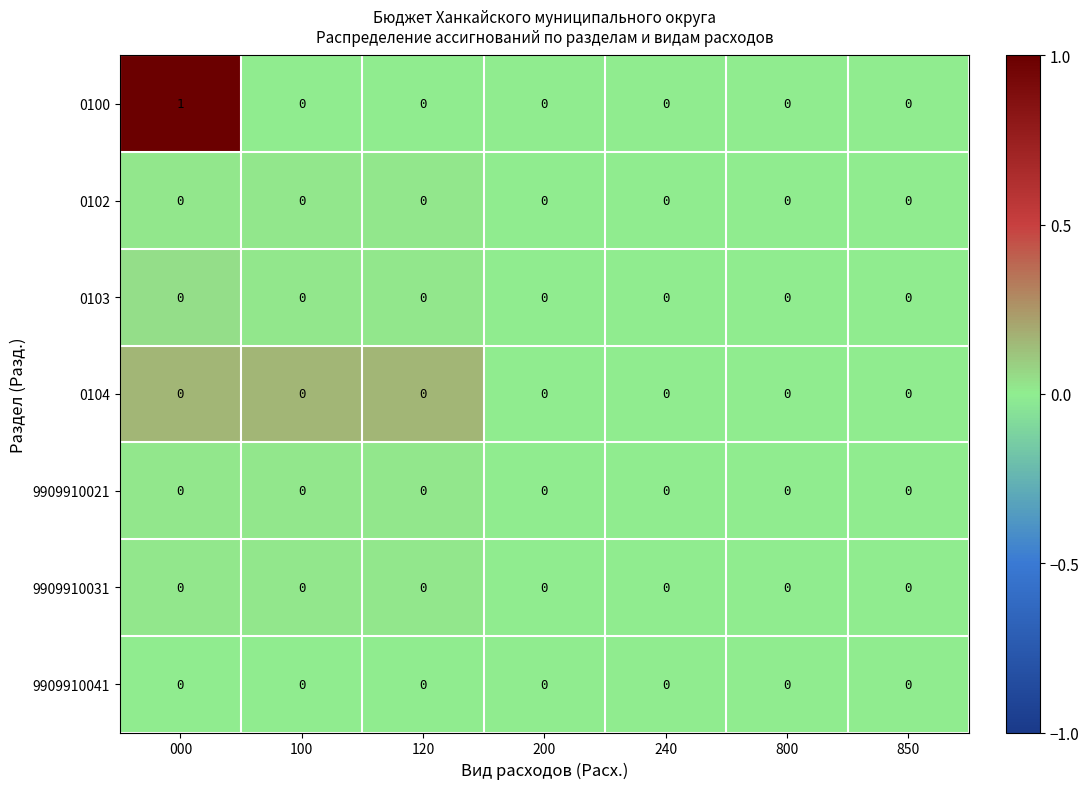

At which category is the sum across all series the highest?

000